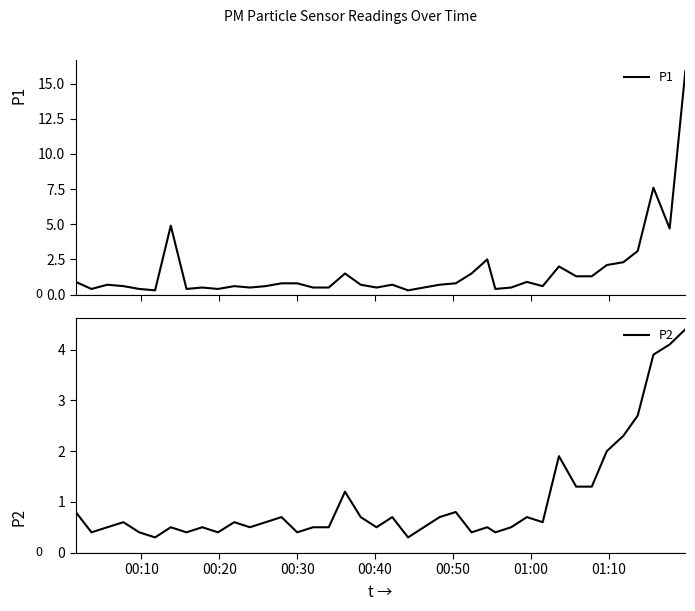

What is the maximum value for P2?

4.4